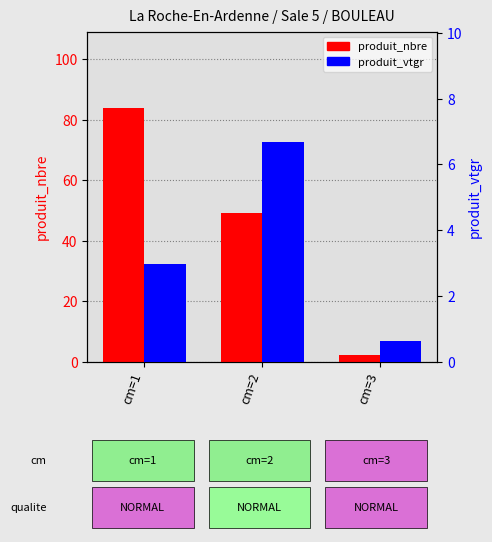

Reading left to right, list all the values displayed in this chart.

produit_nbre: 84.0	49.0	2.0
produit_vtgr: 3.0	6.7	0.6